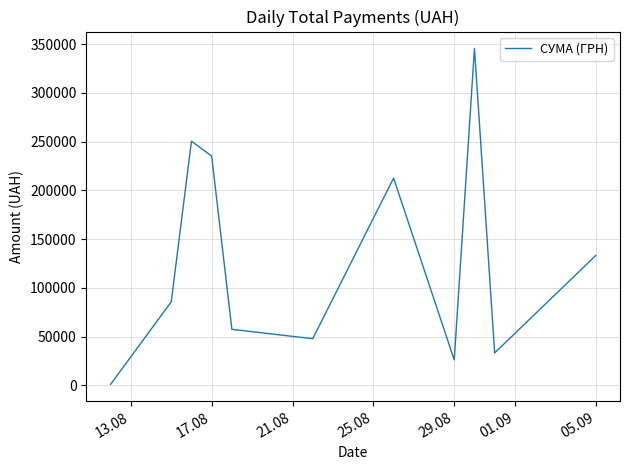

Is this an area chart (filled region under the line)?

No